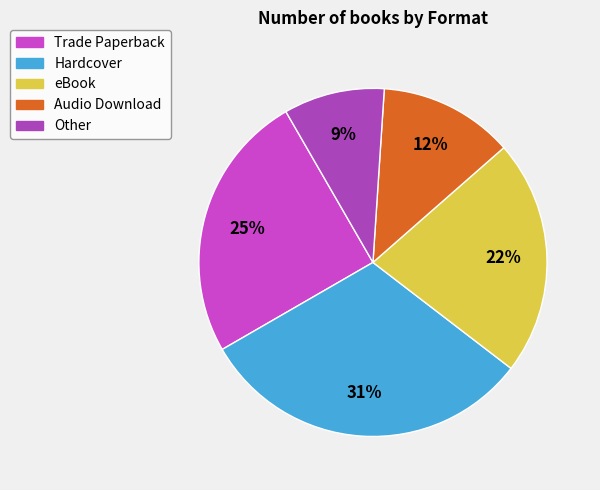

Between Trade Paperback and Audio Download, which is larger?

Trade Paperback